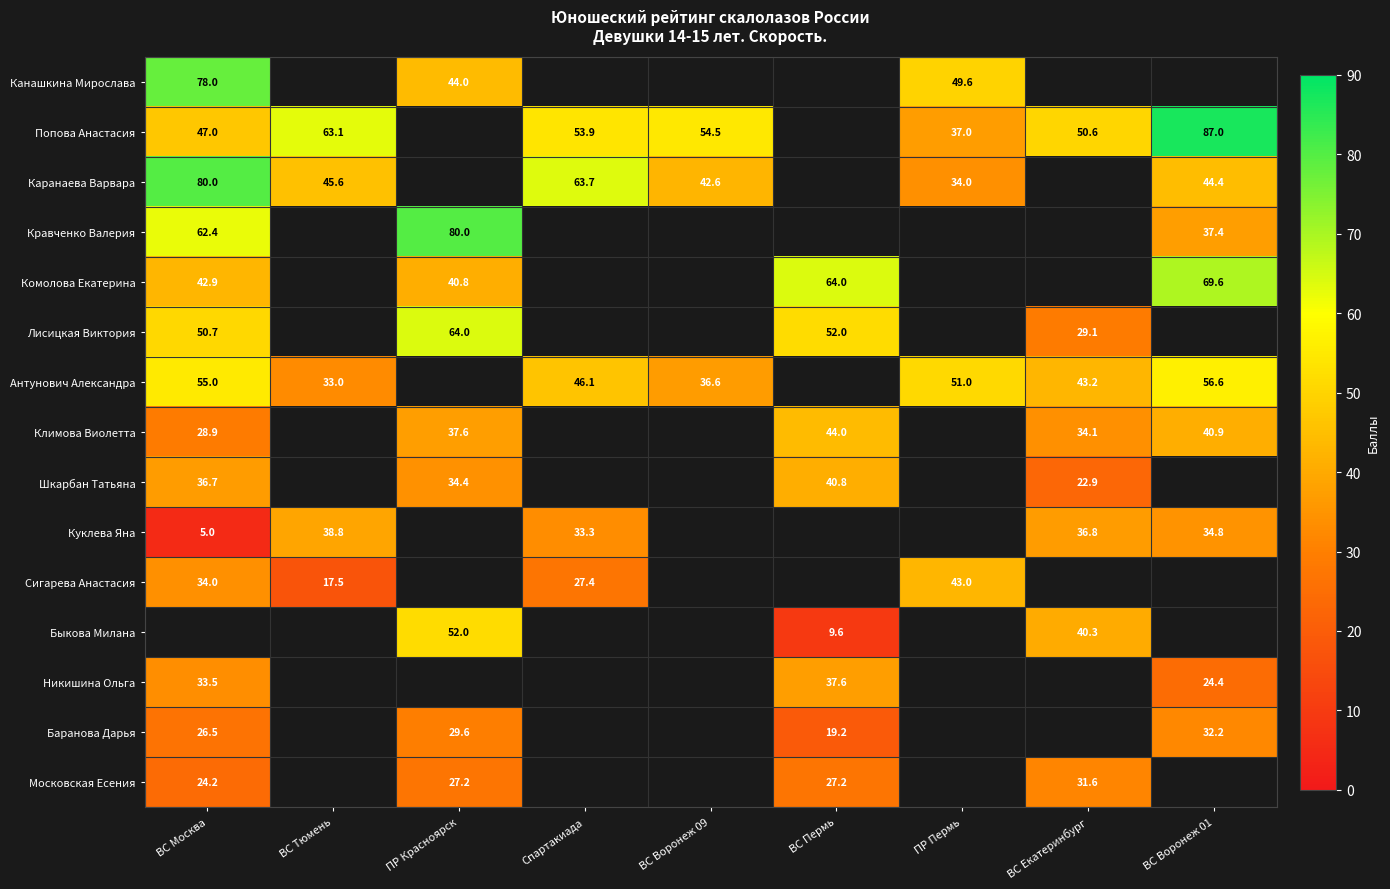

True or false: Канашкина Мирослава has a value of 44.0 at ПР Красноярск.

True